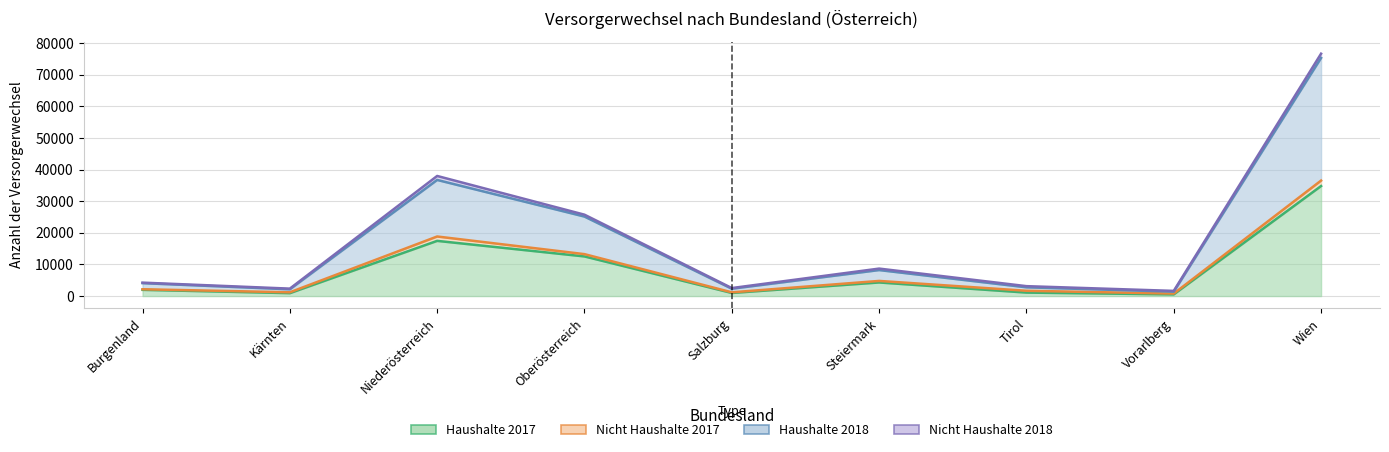

What is the label of the 8th point from the right?

Kärnten